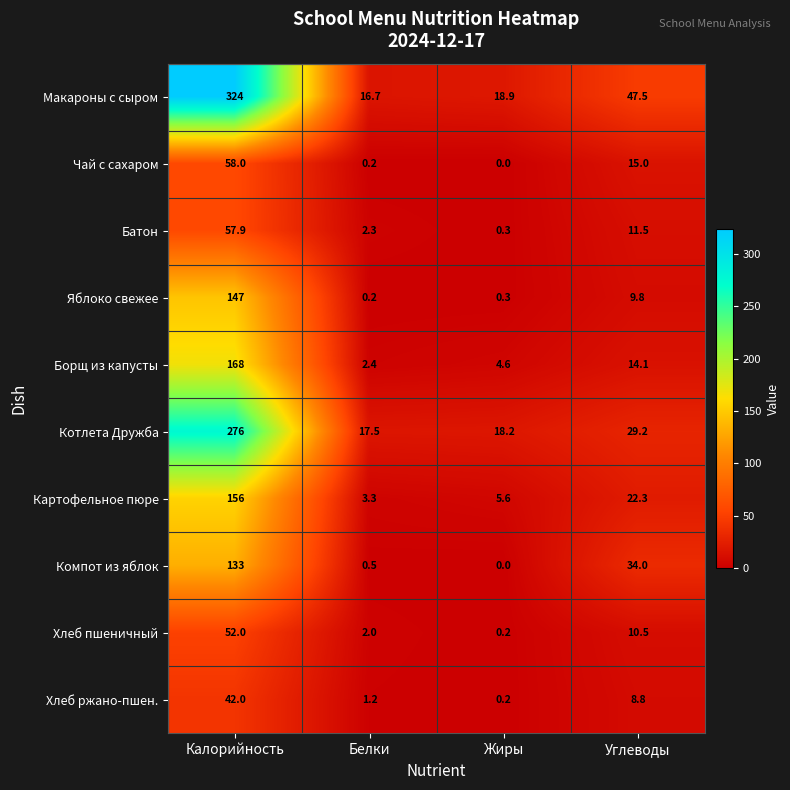

Where is Компот из яблок nearest to the value 66?

Углеводы